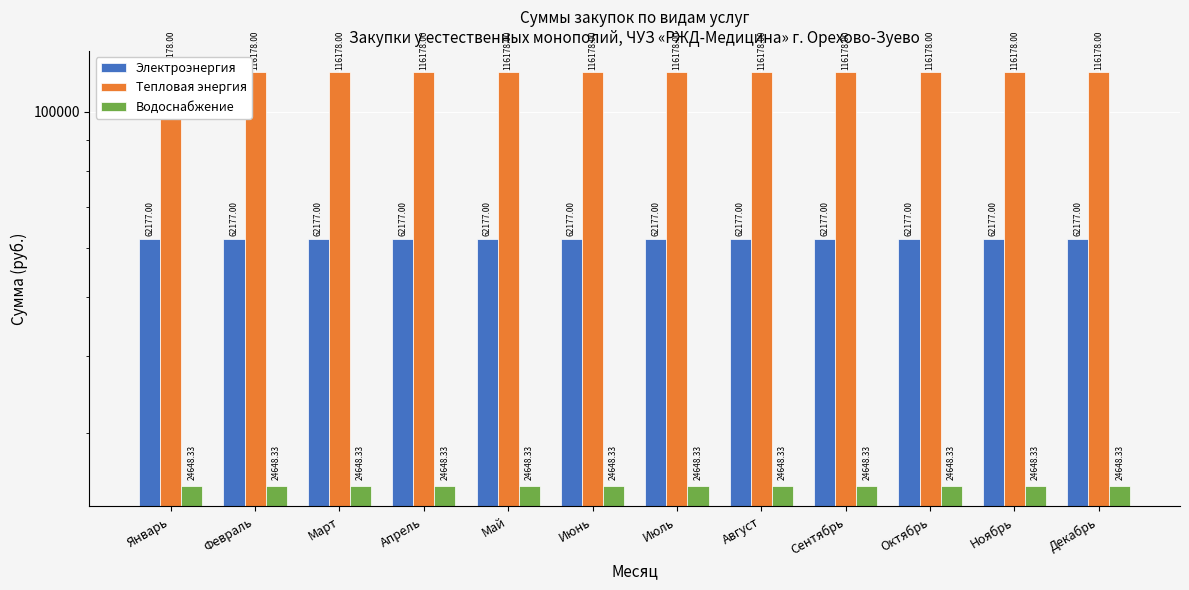

What position from the right is Июль?

6